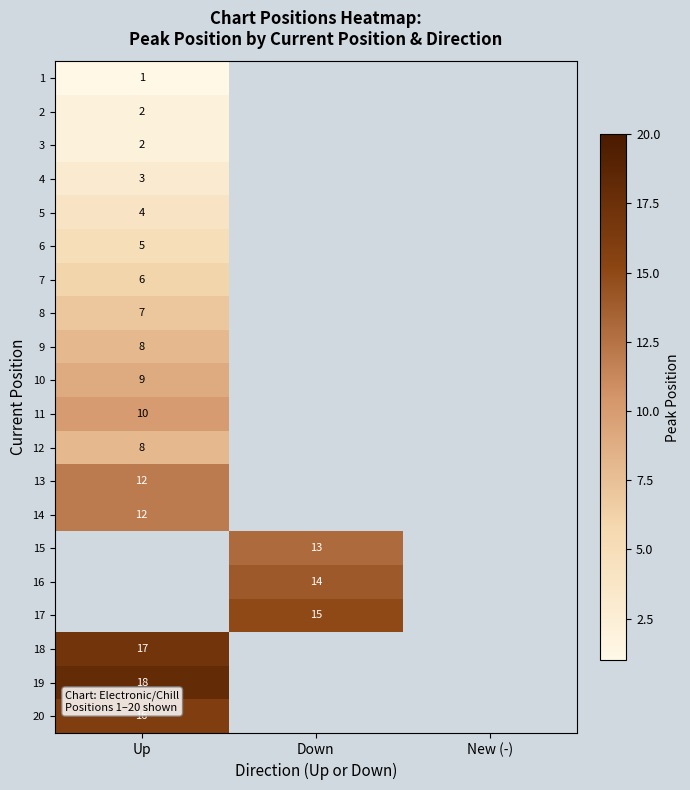

True or false: 6 has a value of 8 at Up.

False